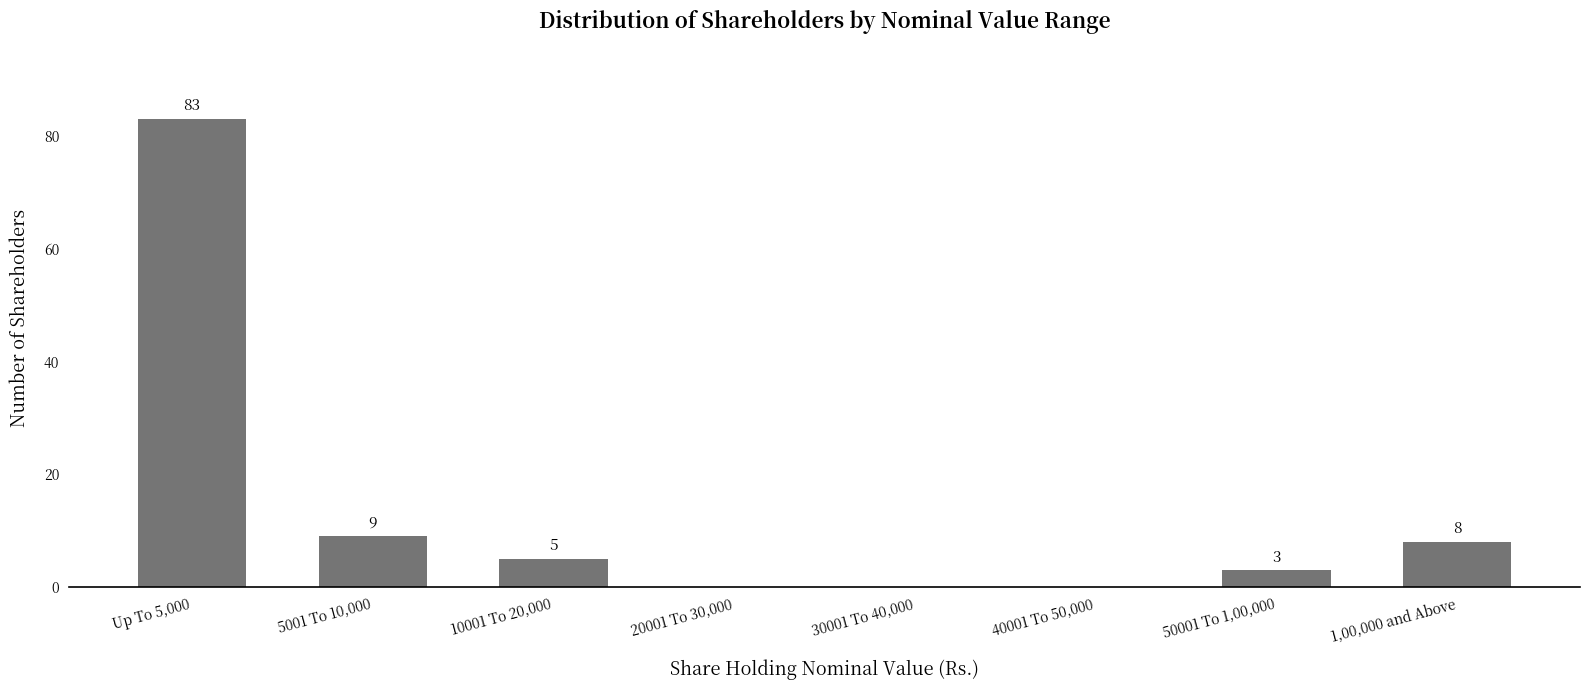

At which label is the value closest to 41?

5001 To 10,000